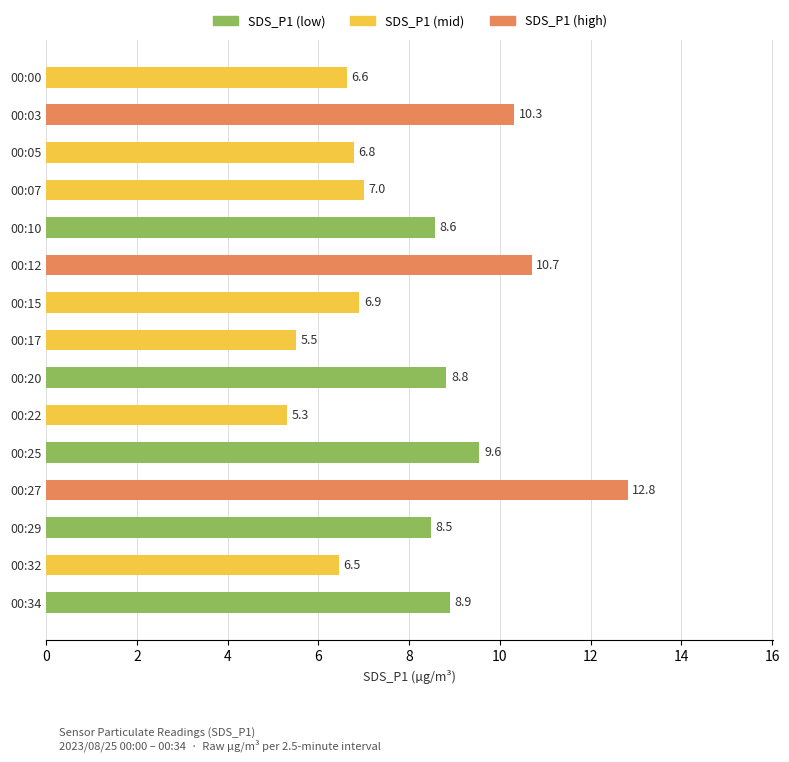

Reading top to bottom, what are all the values shown in this chart?

00:00=6.6	00:03=10.3	00:05=6.8	00:07=7.0	00:10=8.6	00:12=10.7	00:15=6.9	00:17=5.5	00:20=8.8	00:22=5.3	00:25=9.6	00:27=12.8	00:29=8.5	00:32=6.5	00:34=8.9